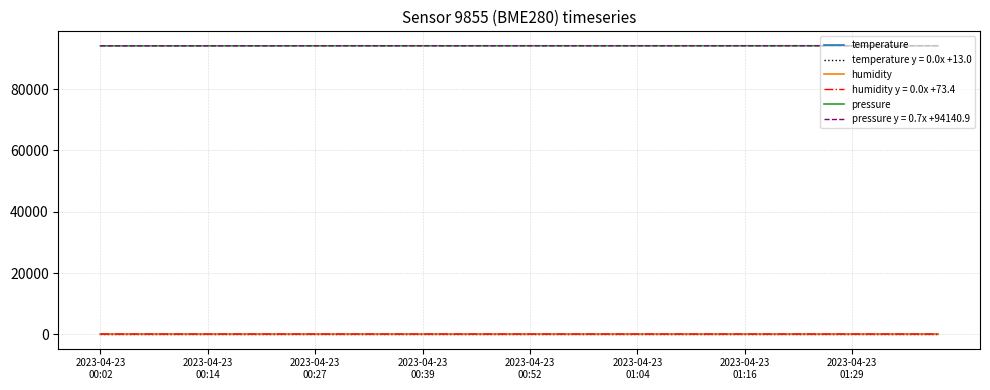

What is the greatest value displayed?

94169.6